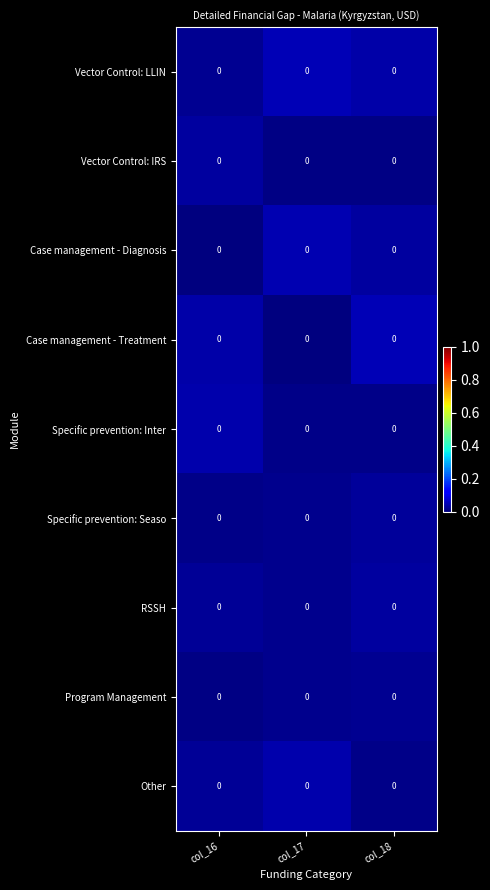

List the labels in order of Other value, largest first.

col_17, col_16, col_18